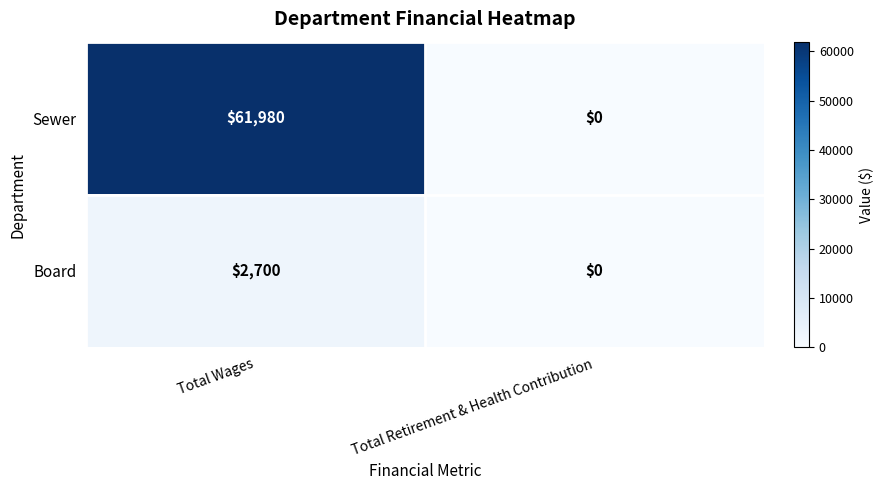

The Sewer series shows 20252 at Total Wages. True or false?

False